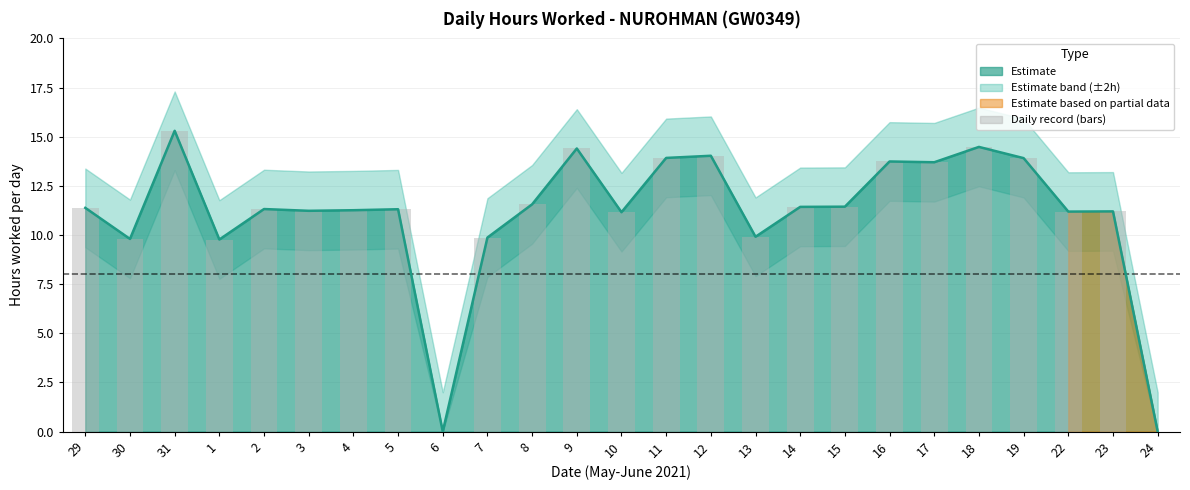

List the labels in order of value, largest first.

31, 18, 9, 12, 11, 19, 16, 17, 8, 15, 14, 29, 2, 5, 4, 3, 23, 22, 10, 13, 7, 30, 1, 6, 24